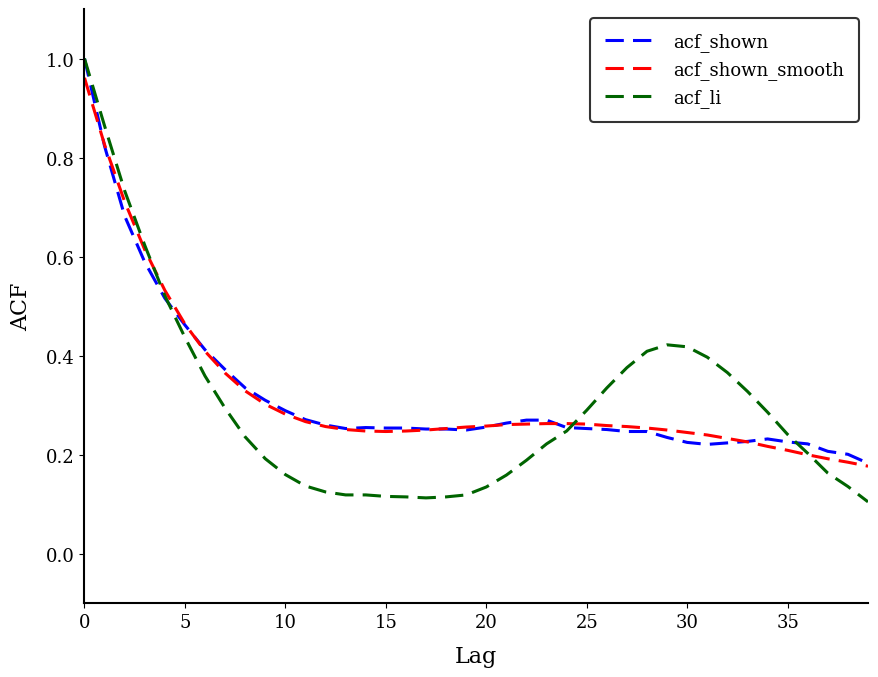

Which series has the largest range (max minus min)?

acf_li